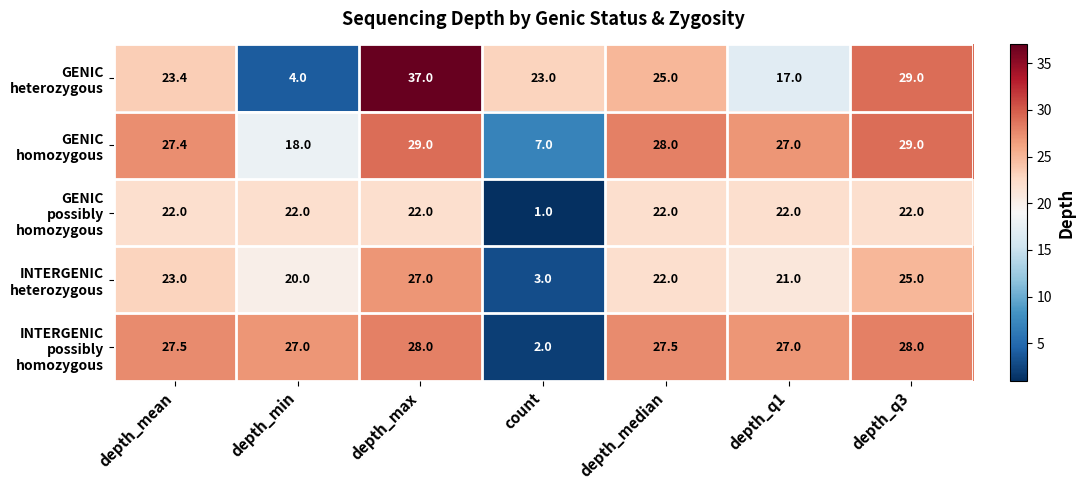

At which category is the sum across all series the highest?

depth_max